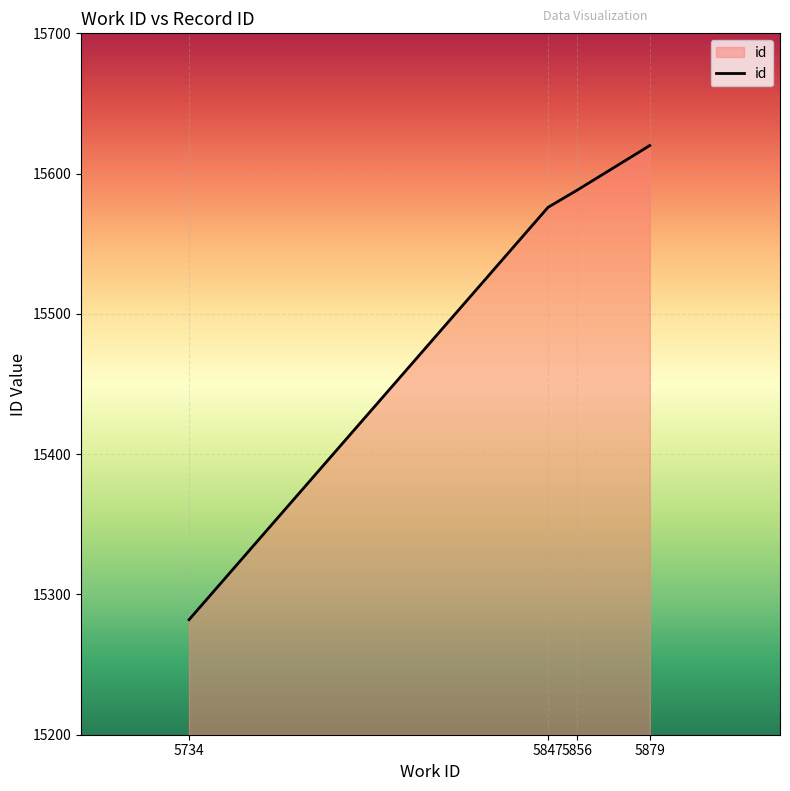

What is the sum of the values at 5734 and 5856?

30870